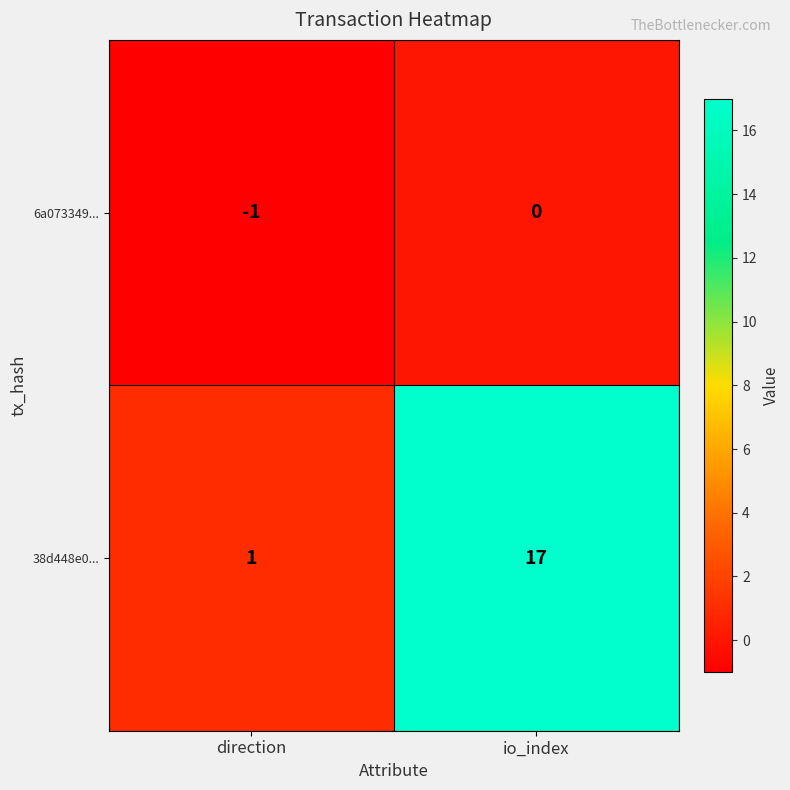

What is the average value of the 38d448e0... series?

9